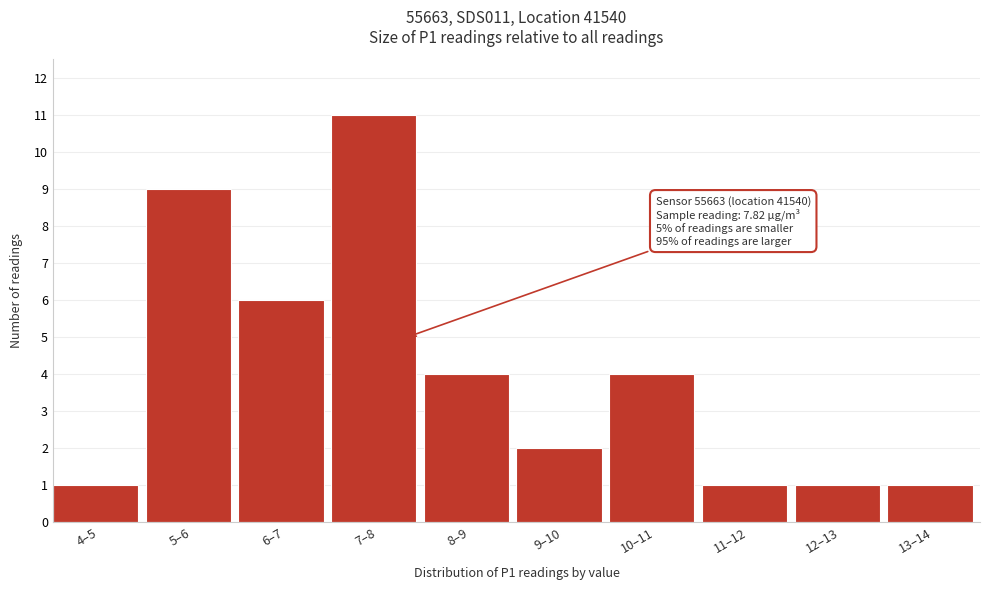

Reading left to right, extract all data points from this chart.

4–5=1	5–6=9	6–7=6	7–8=11	8–9=4	9–10=2	10–11=4	11–12=1	12–13=1	13–14=1